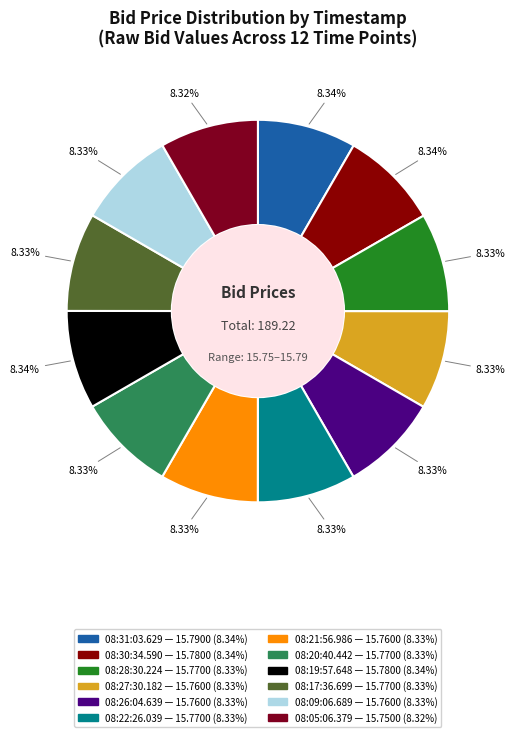

Is it true that 08:21:56.986 is 8% of the pie?

True